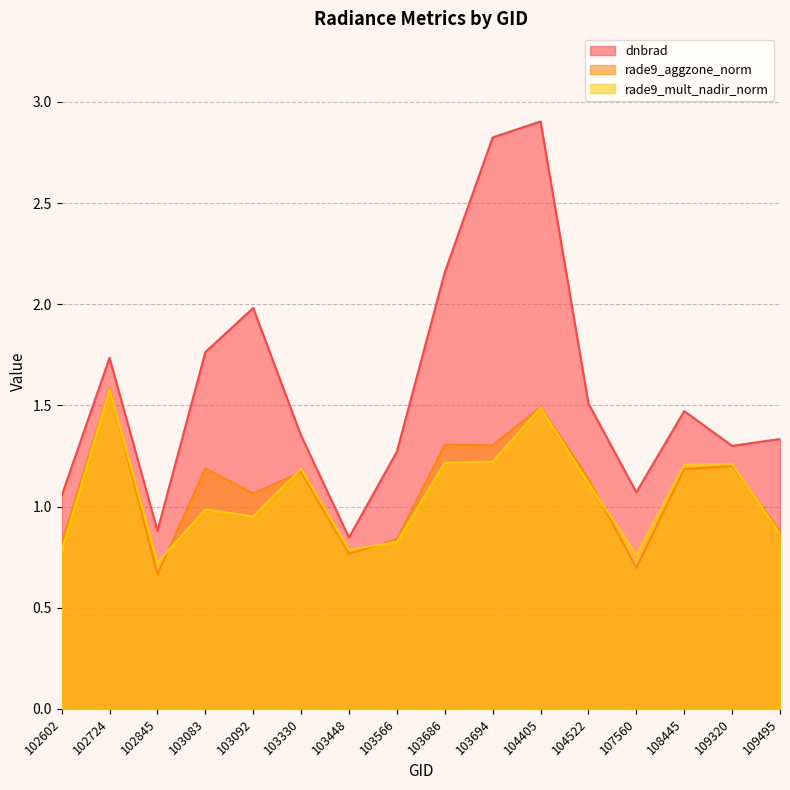

Reading left to right, transcribe all the data shown in this chart.

dnbrad: 102602=1.1	102724=1.7	102845=0.9	103083=1.8	103092=2.0	103330=1.4	103448=0.8	103566=1.3	103686=2.2	103694=2.8	104405=2.9	104522=1.5	107560=1.1	108445=1.5	109320=1.3	109495=1.3
rade9_aggzone_norm: 102602=0.8	102724=1.6	102845=0.7	103083=1.2	103092=1.1	103330=1.2	103448=0.8	103566=0.8	103686=1.3	103694=1.3	104405=1.5	104522=1.1	107560=0.7	108445=1.2	109320=1.2	109495=0.9
rade9_mult_nadir_norm: 102602=0.8	102724=1.6	102845=0.7	103083=1.0	103092=1.0	103330=1.2	103448=0.8	103566=0.8	103686=1.2	103694=1.2	104405=1.5	104522=1.1	107560=0.8	108445=1.2	109320=1.2	109495=0.9